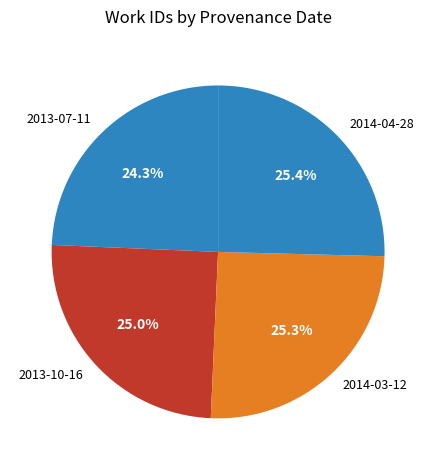

True or false: 2014-04-28 accounts for 25% of the total.

True